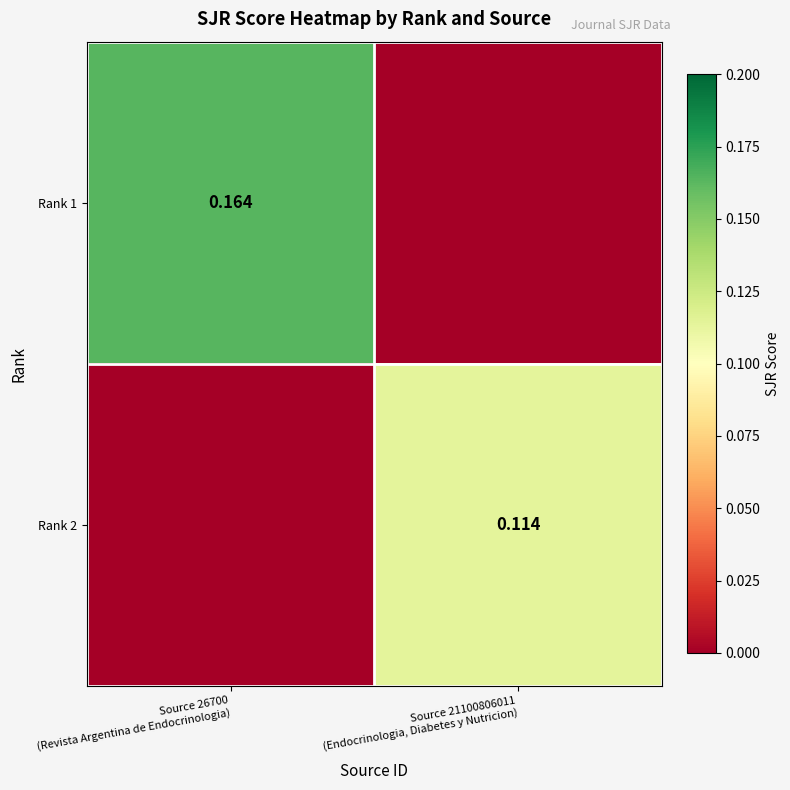

Count the Rank 1 values in the range 0 to 1.

2